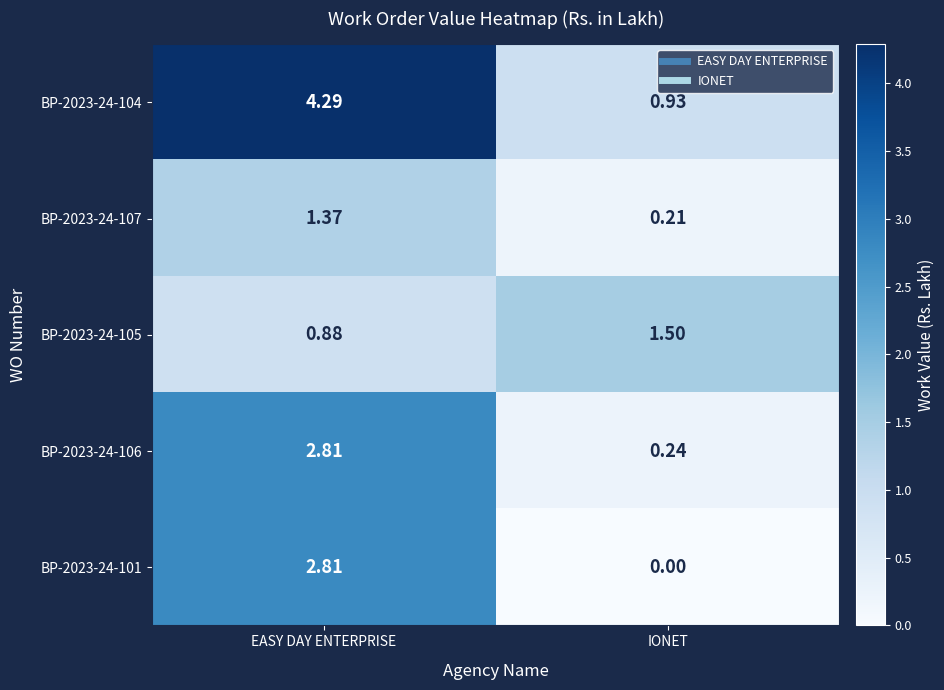

List the labels in order of BP-2023-24-105 value, smallest first.

EASY DAY ENTERPRISE, IONET